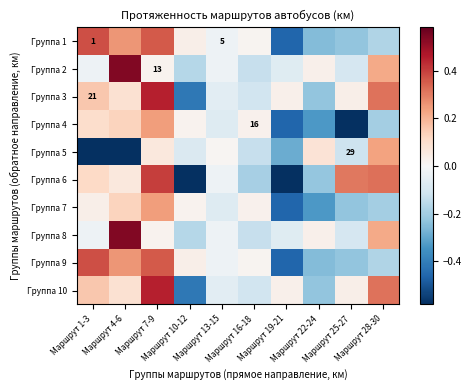

How many positive values does the Группа 9 series have?

5